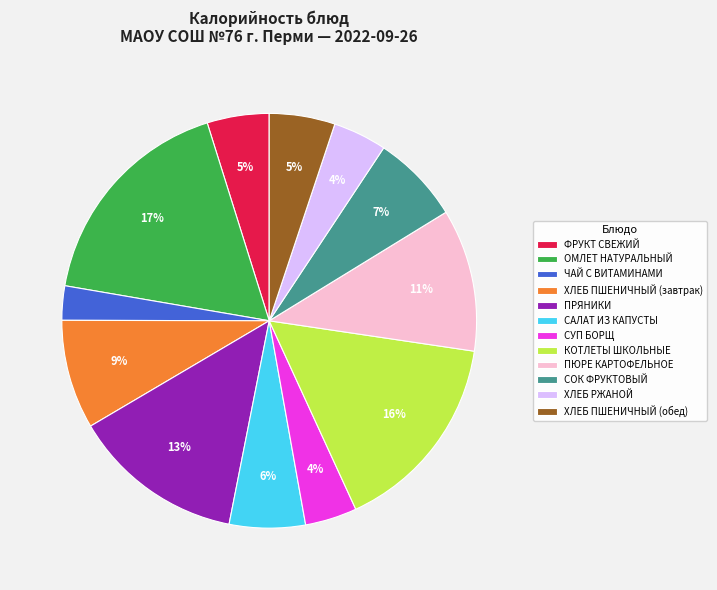

To the nearest percent, what is the difference between the ПЮРЕ КАРТОФЕЛЬНОЕ and ХЛЕБ ПШЕНИЧНЫЙ (обед) slice percentages?

6%